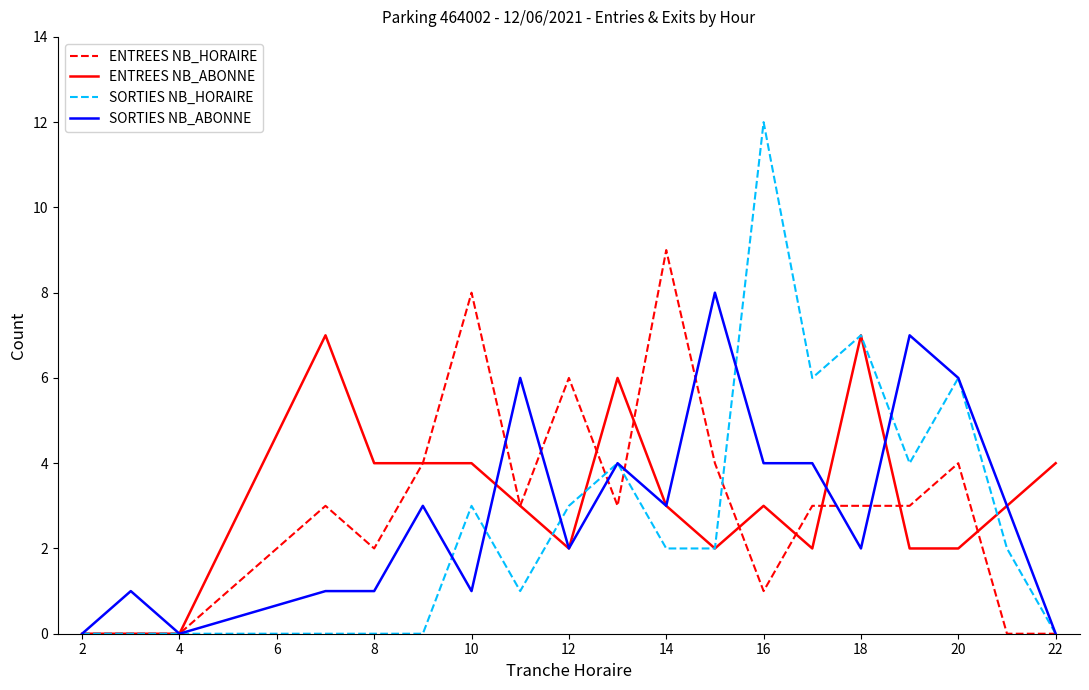

Rank the series by their maximum value, from lowest to highest.

ENTREES NB_ABONNE, SORTIES NB_ABONNE, ENTREES NB_HORAIRE, SORTIES NB_HORAIRE